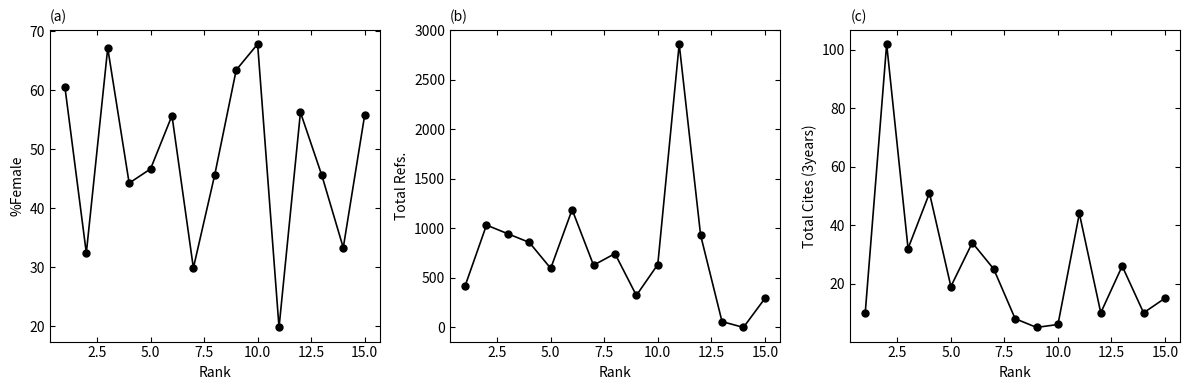

How many interior local valleys does the %Female series have?

5